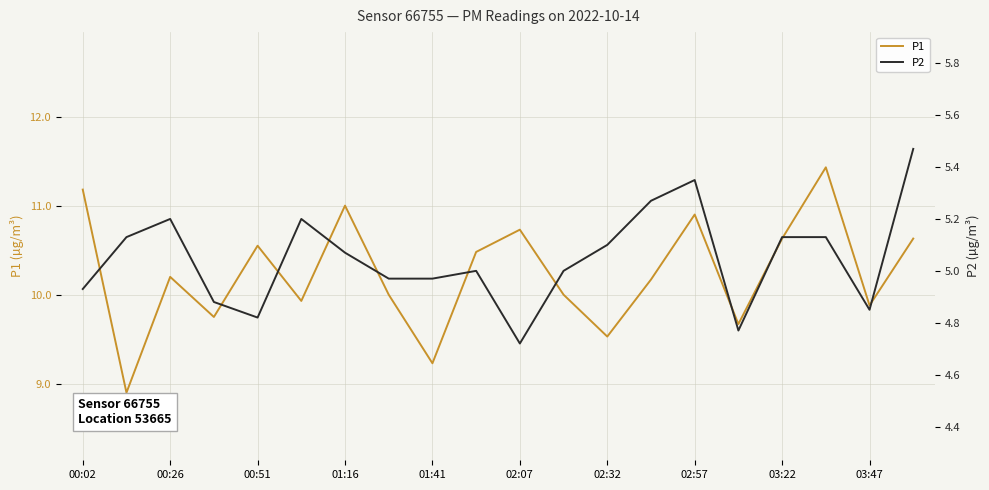

The P1 series shows 10.6 at 03:22. True or false?

True